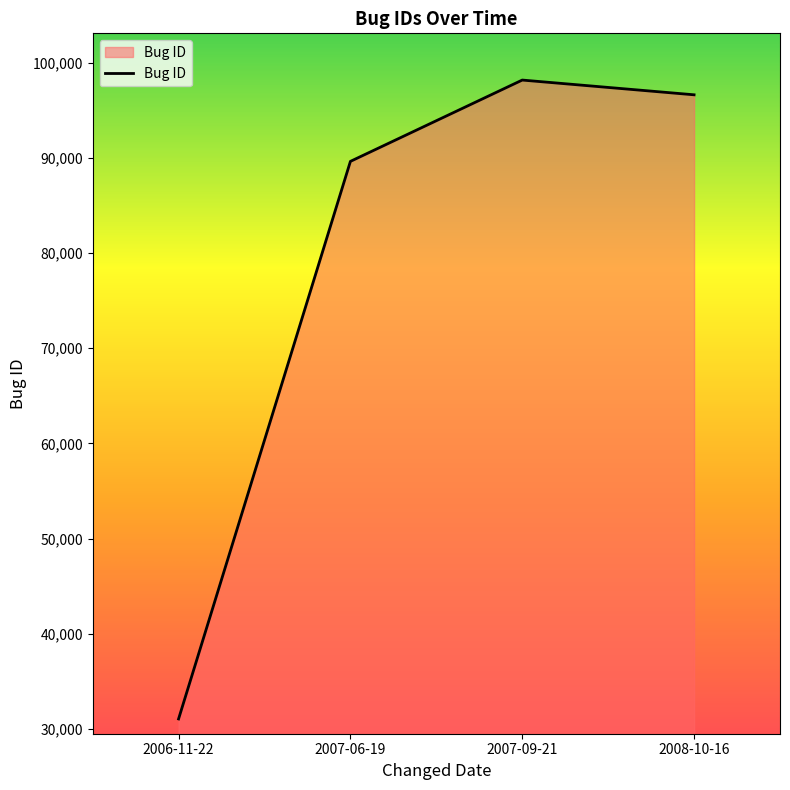

What is the sum of all values?

315477